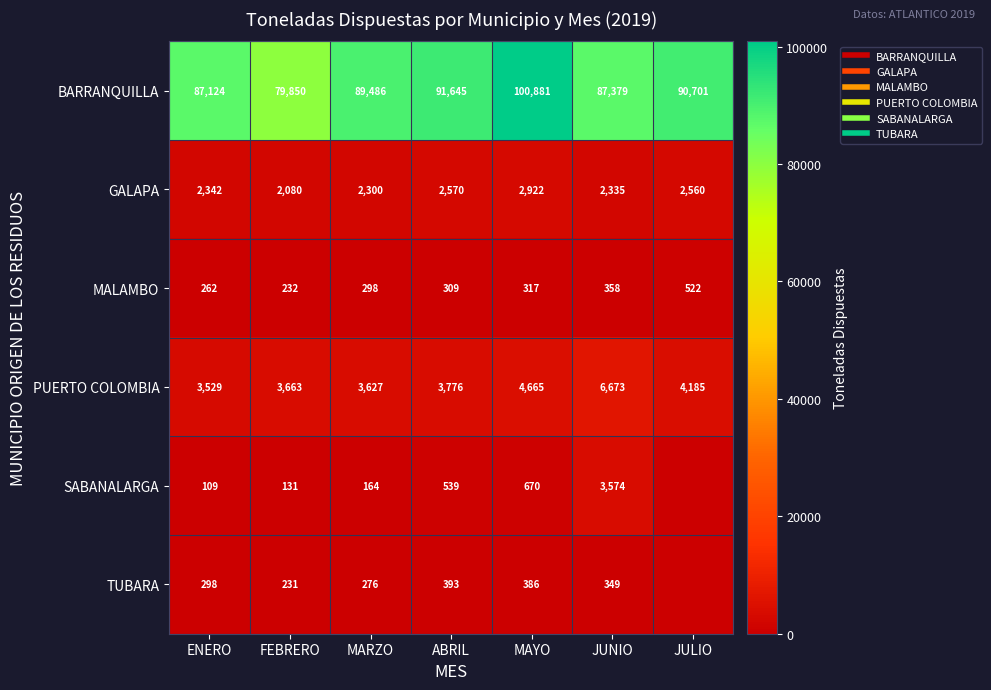

Is the value of TUBARA at FEBRERO greater than the value of SABANALARGA at FEBRERO?

Yes